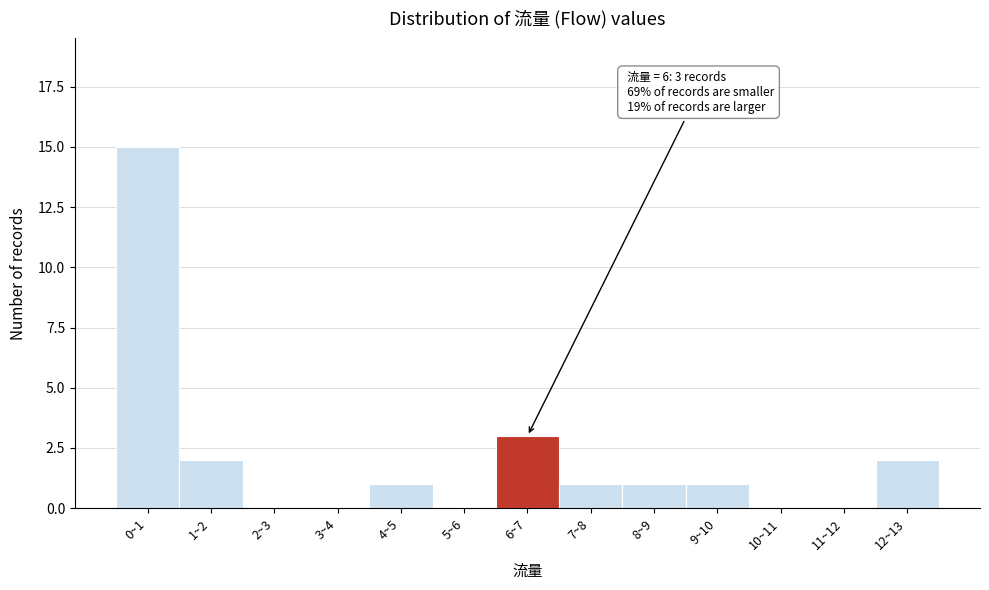

Reading right to left, list all the values displayed in this chart.

12~13=2	11~12=0	10~11=0	9~10=1	8~9=1	7~8=1	6~7=3	5~6=0	4~5=1	3~4=0	2~3=0	1~2=2	0~1=15